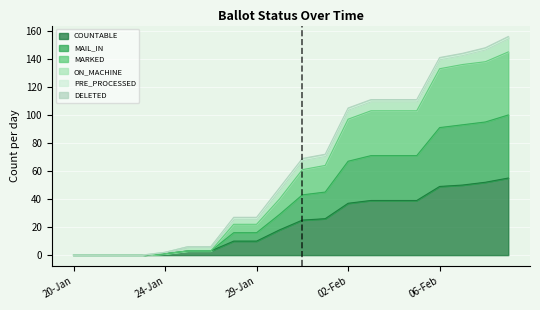

Is the value of COUNTABLE at 30-Jan greater than the value of MARKED at 05-Feb?

No